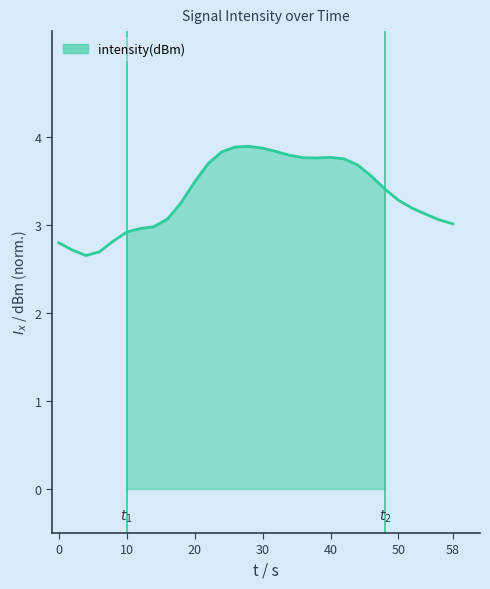

What is the difference between the maximum and minimum values?

1.2